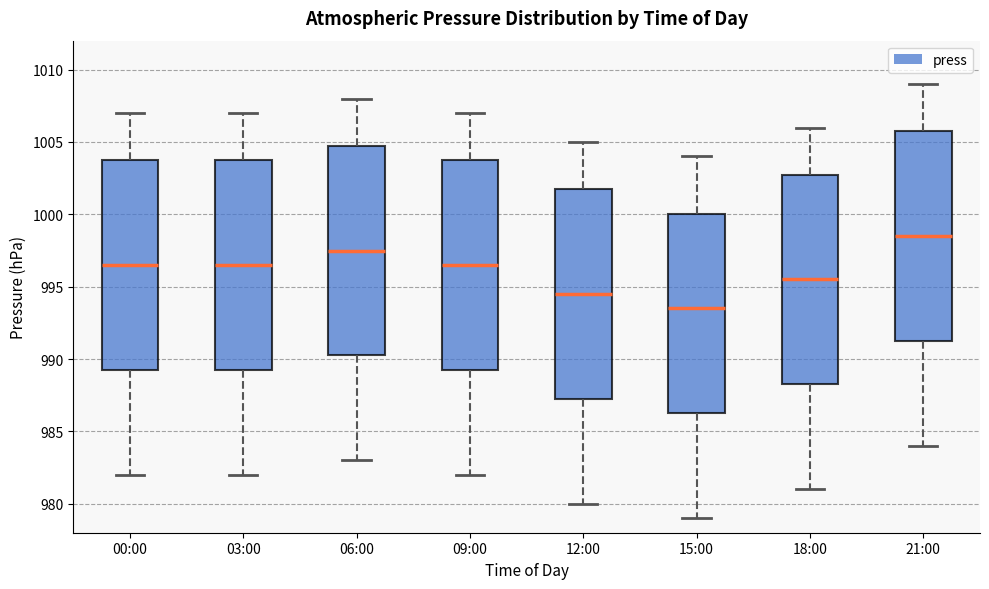

Which box has the lowest median line?

15:00